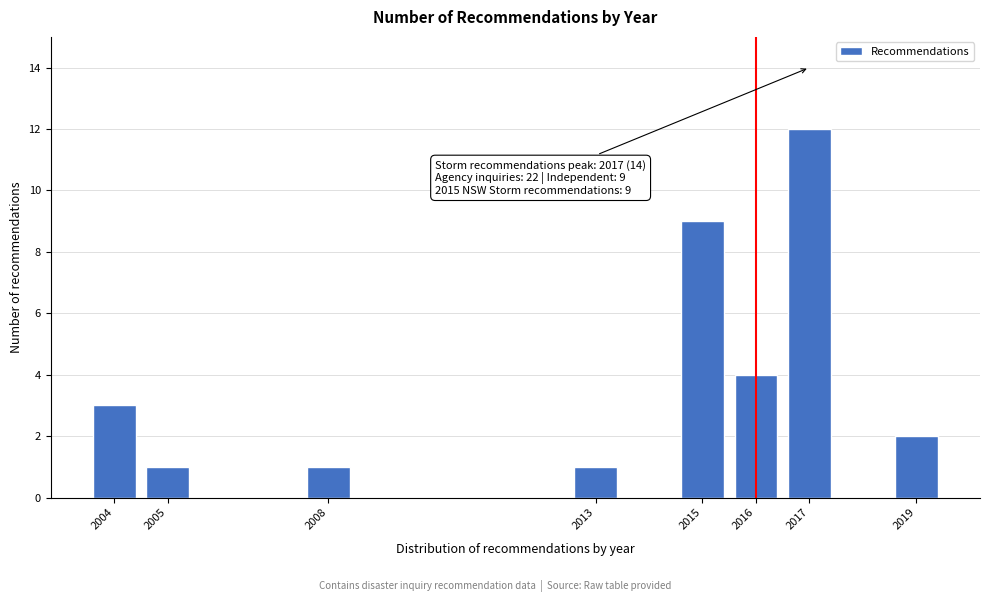

Reading left to right, list all the values displayed in this chart.

2004=3	2005=1	2008=1	2013=1	2015=9	2016=4	2017=12	2019=2